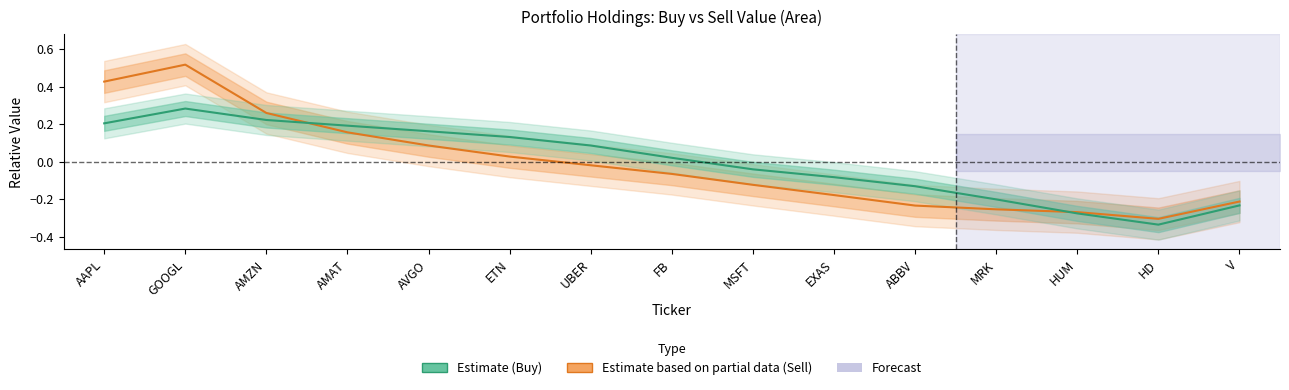

Rank the series by their maximum value, from highest to lowest.

Estimate based on partial data, Estimate